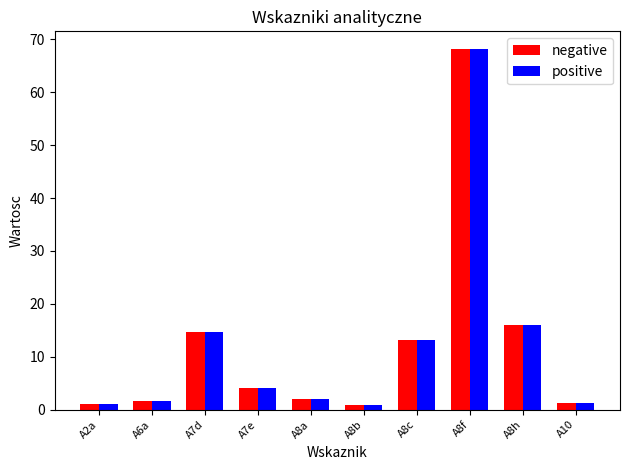

What are all the series names shown in the legend?

negative, positive